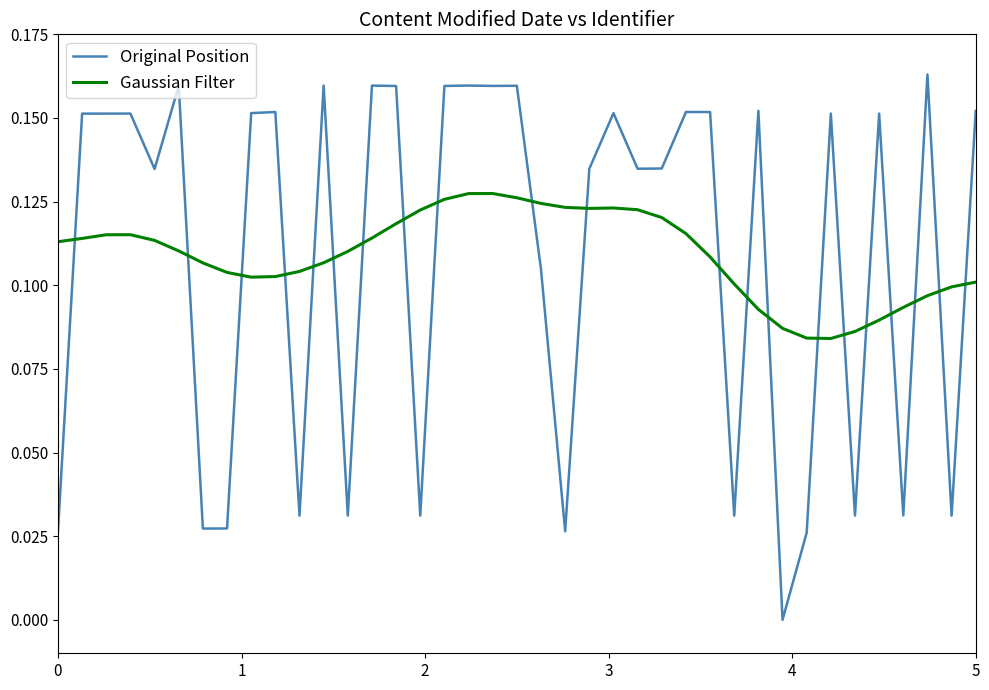

How many intersections are there between Gaussian Filter and Original Position?

21